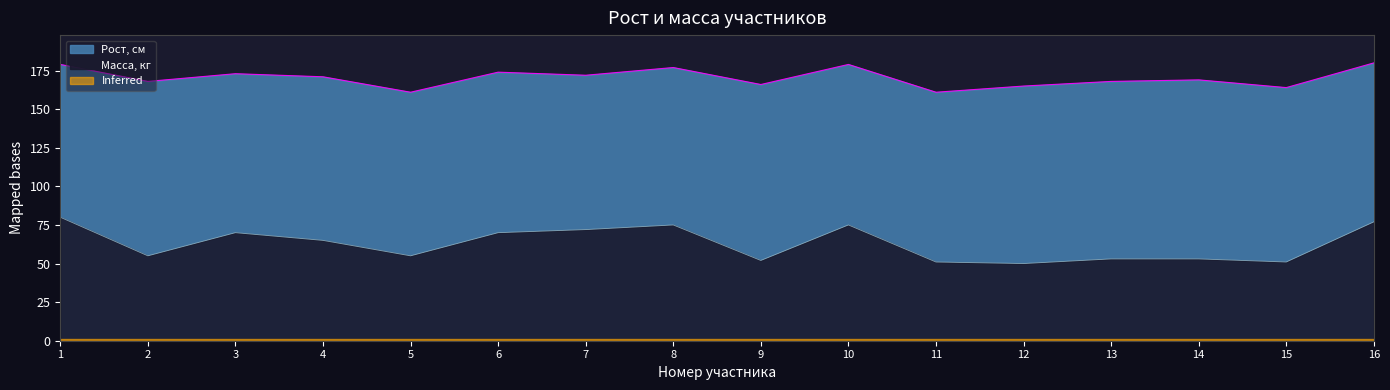

What is the sum of the Масса, кг values at 11 and 4?

116